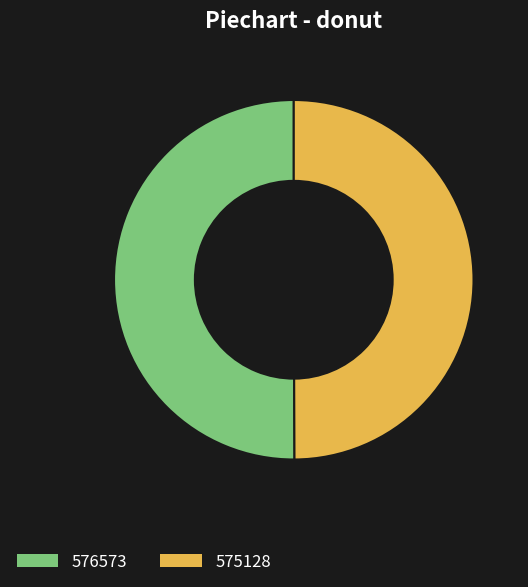

Is the sum of 576573 and 575128 greater than half?

Yes